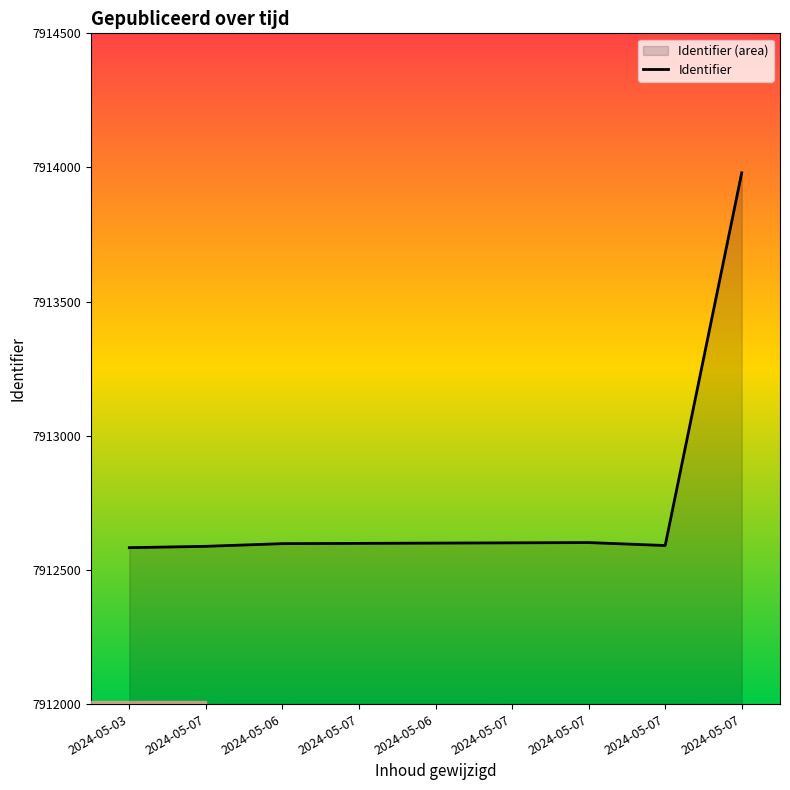

How many interior local peaks (higher than both neighbors) does the data have?

1